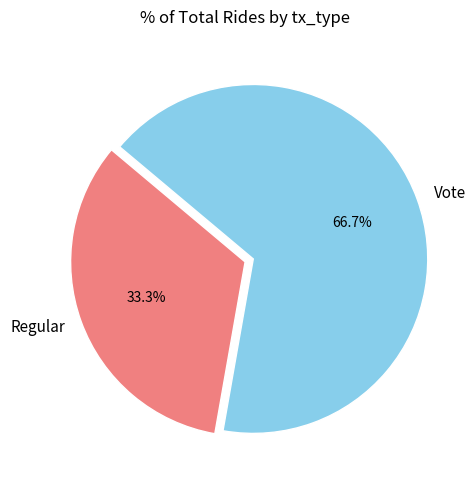

True or false: Vote accounts for 74% of the total.

False